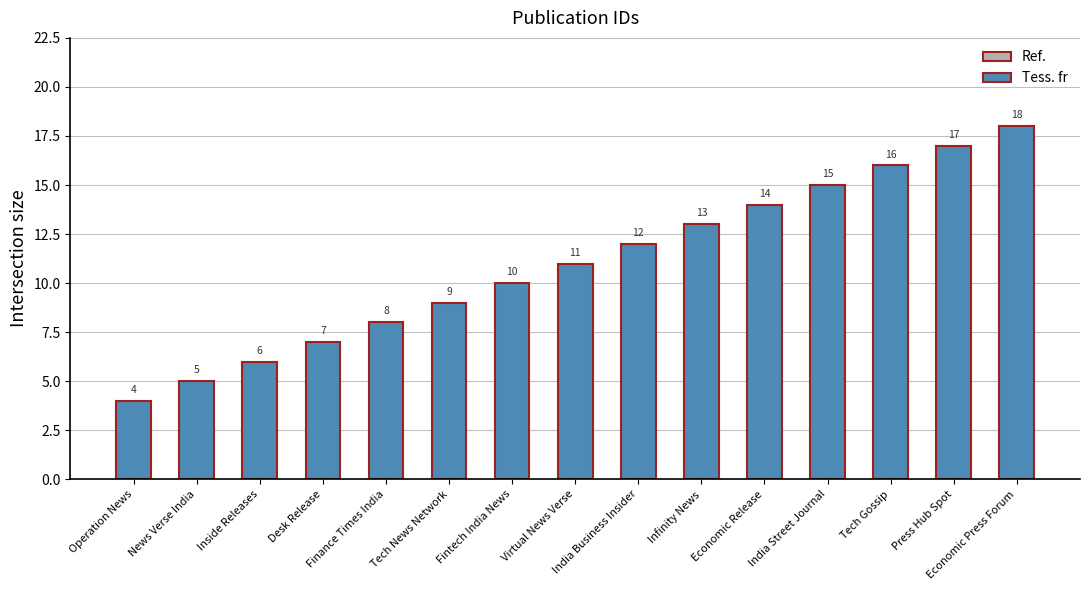

The value at News Verse India is 8. True or false?

False